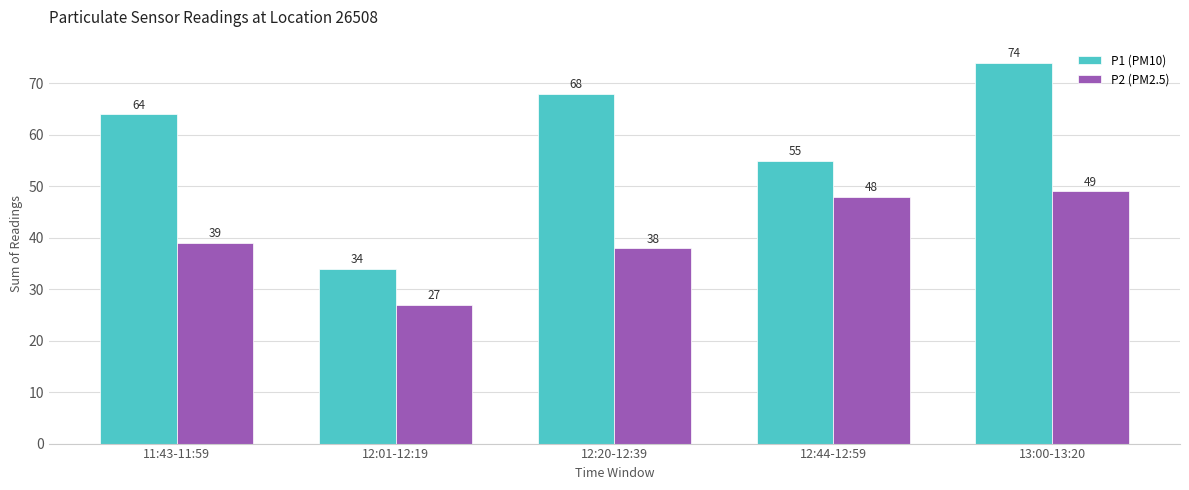

Rank the series by their average value, from highest to lowest.

P1 (PM10), P2 (PM2.5)